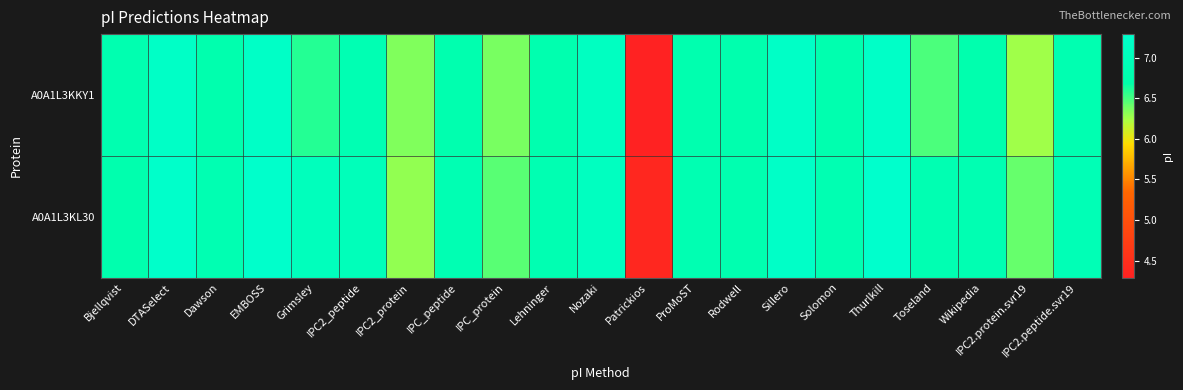

What is the total value across all series at Solomon?

13.6